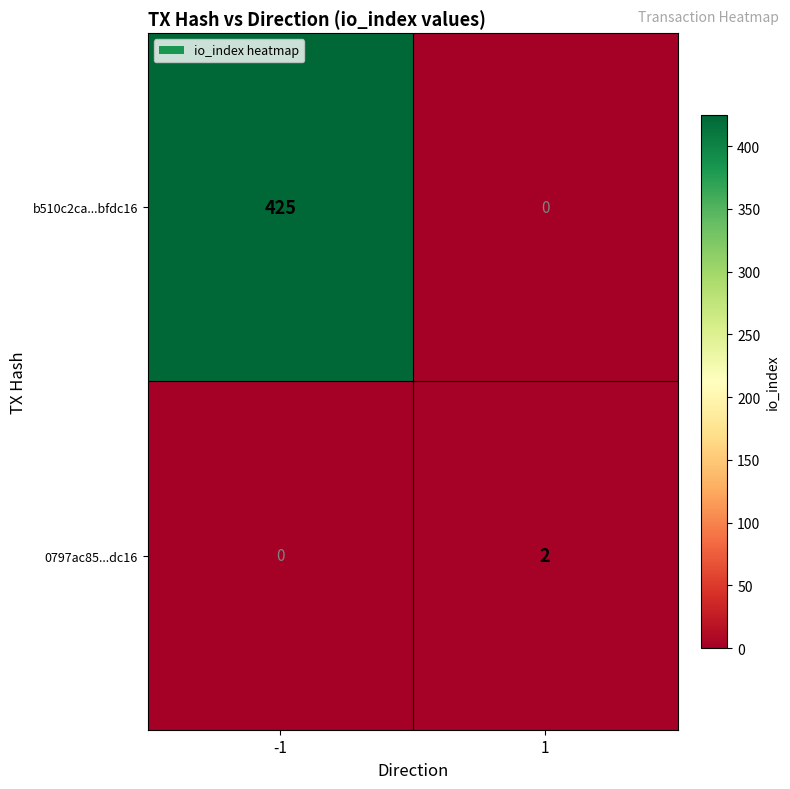

The 0797ac85...dc16 series shows 1 at 1. True or false?

False